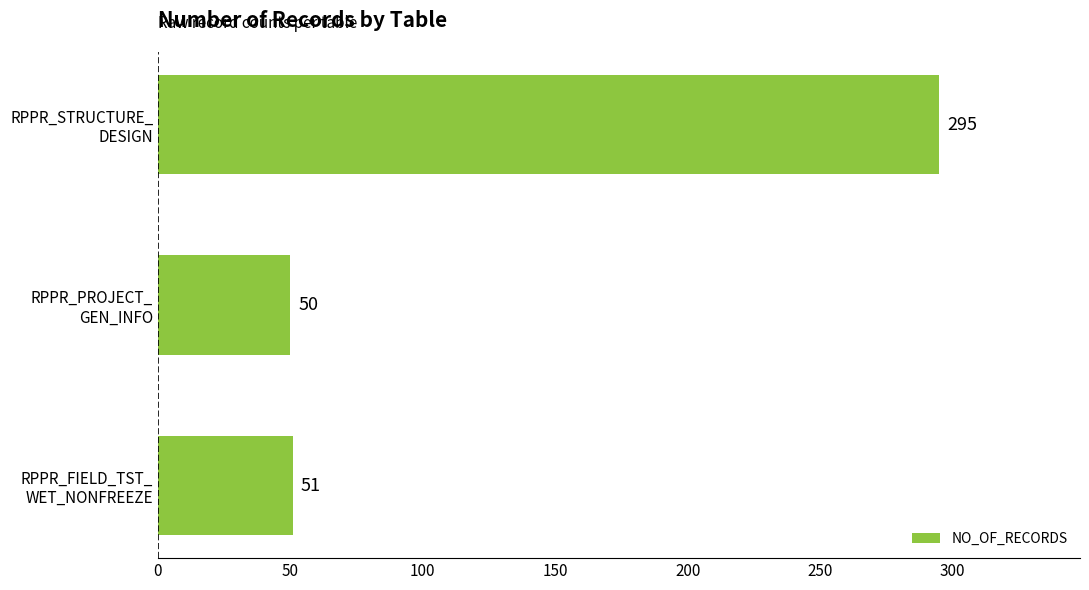

Reading bottom to top, extract all data points from this chart.

51	50	295